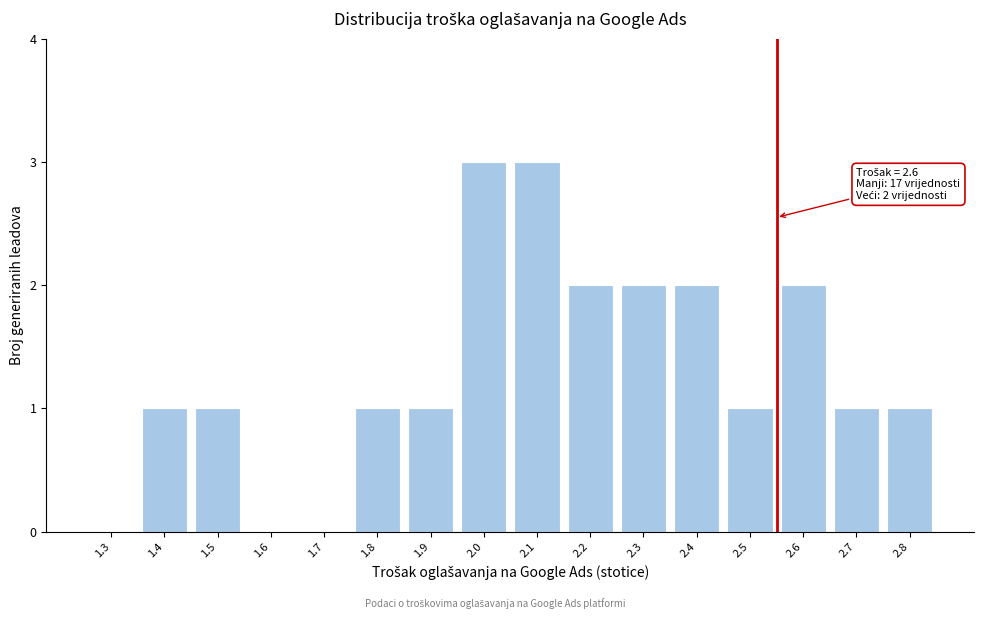

Reading left to right, transcribe all the data shown in this chart.

1.3=0	1.4=1	1.5=1	1.6=0	1.7=0	1.8=1	1.9=1	2.0=3	2.1=3	2.2=2	2.3=2	2.4=2	2.5=1	2.6=2	2.7=1	2.8=1